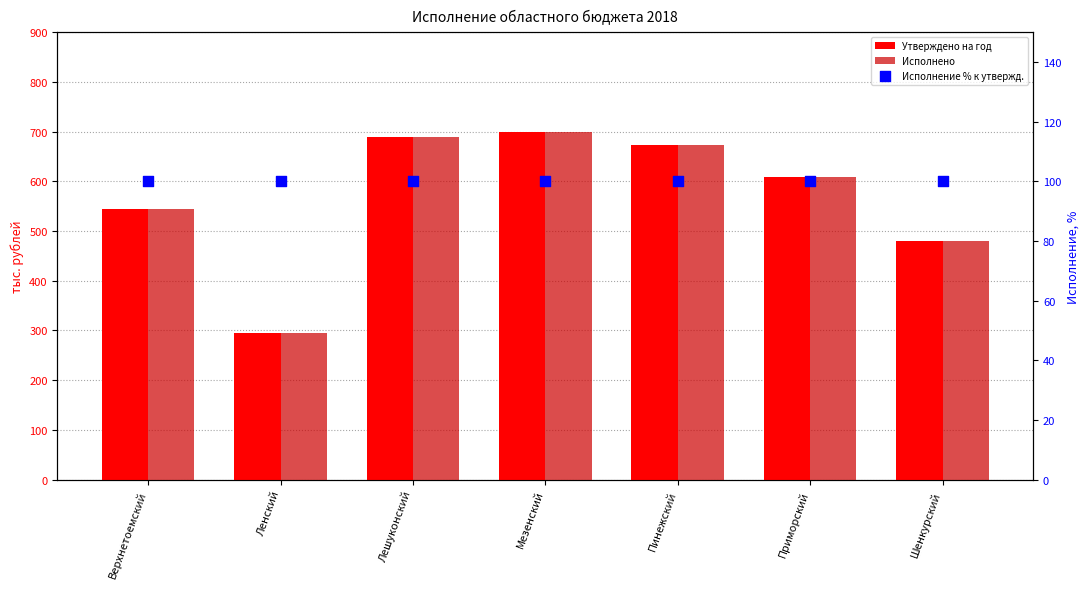

Which series contains the highest Y value?

Утверждено на год